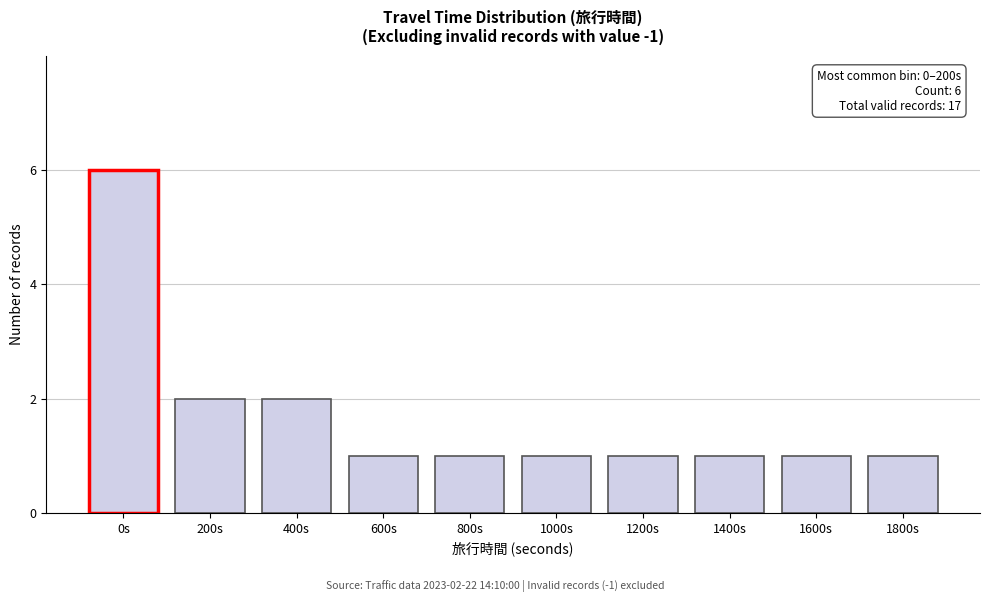

Reading right to left, what are all the values shown in this chart?

1	1	1	1	1	1	1	2	2	6